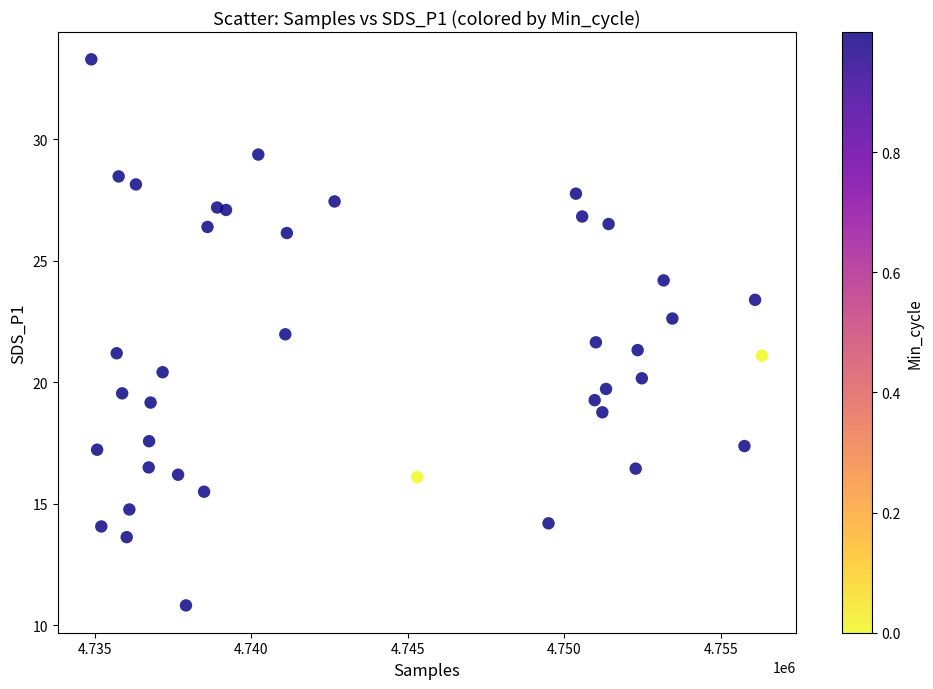

What is the range of X values (max minus min)?

21441.0